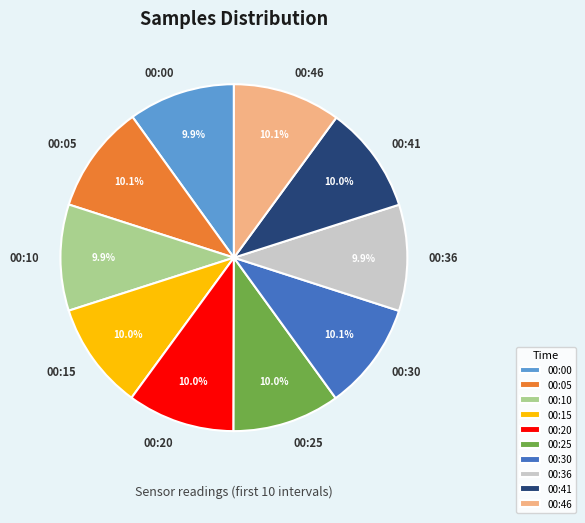

Does 00:05 account for over 50% of the chart?

No